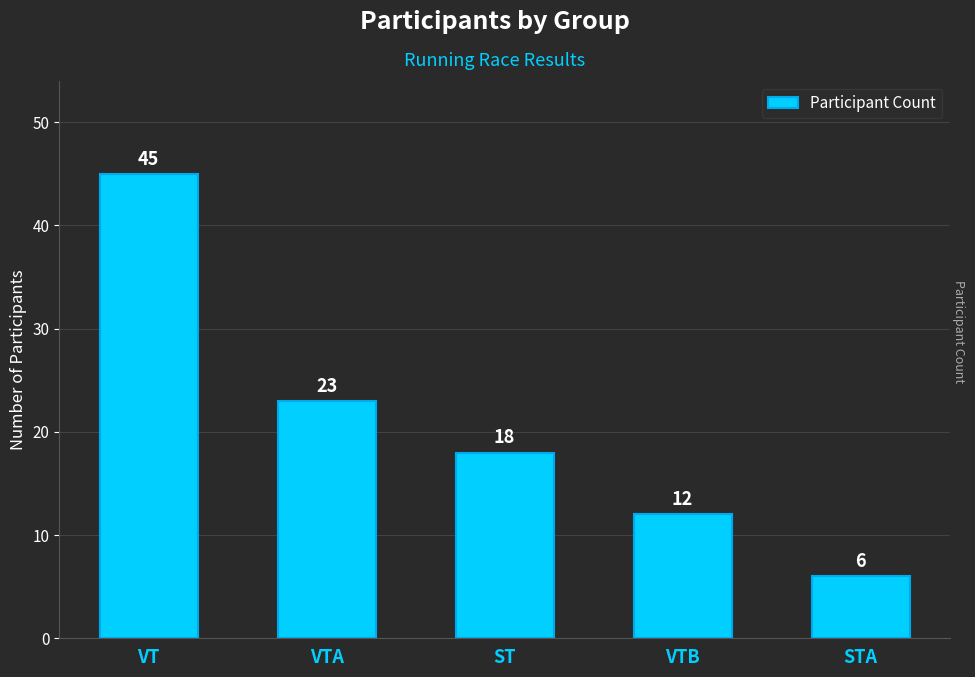

Are the bars grouped side by side (vs. stacked)?

No